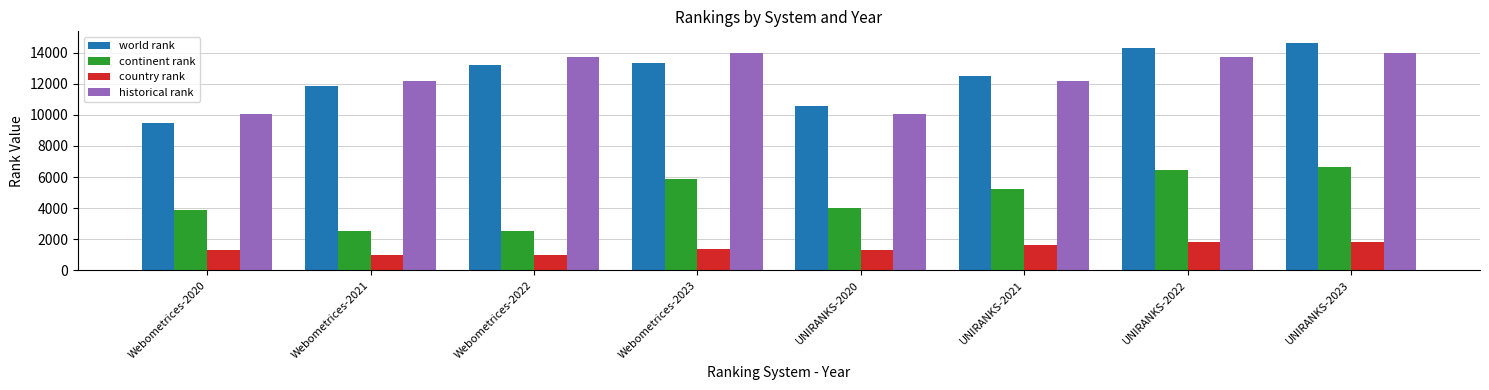

Which series has the largest range (max minus min)?

world rank